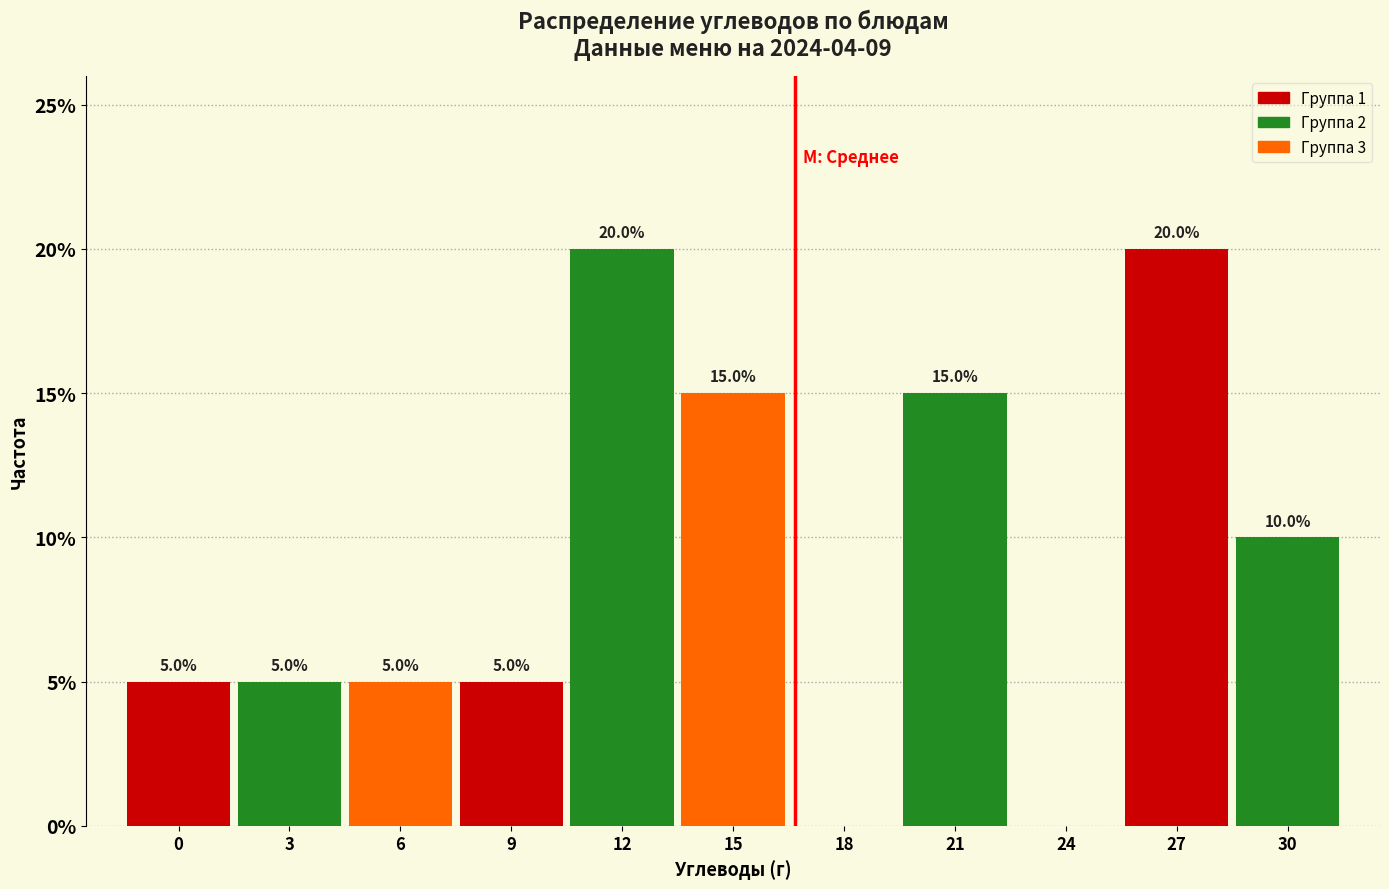

Reading left to right, list all the values displayed in this chart.

0=5	3=5	6=5	9=5	12=20	15=15	18=0	21=15	24=0	27=20	30=10